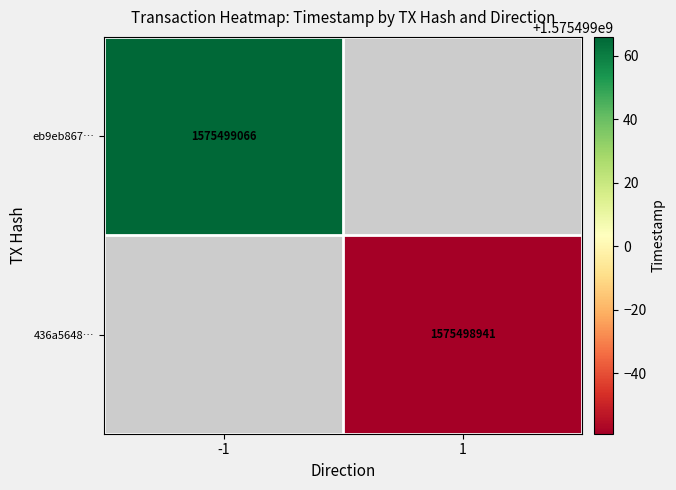

Reading right to left, what are all the values shown in this chart?

eb9eb86782471b444335b8e6669cecc18dbbcd7: 1575499066	-1
436a56481bacfd2bade68a6baa733c74a4052bd: 1575498941	1